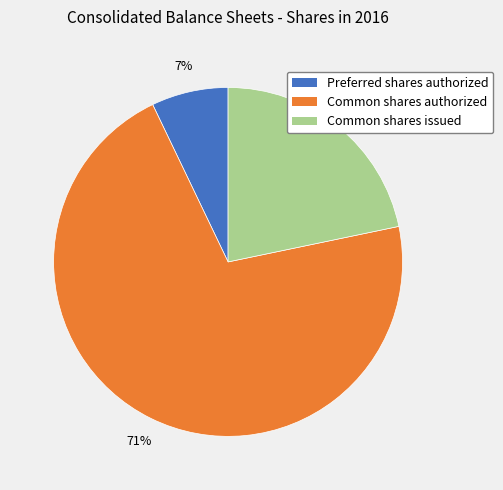

Combined, do Common shares issued and Preferred shares authorized account for over 50%?

No